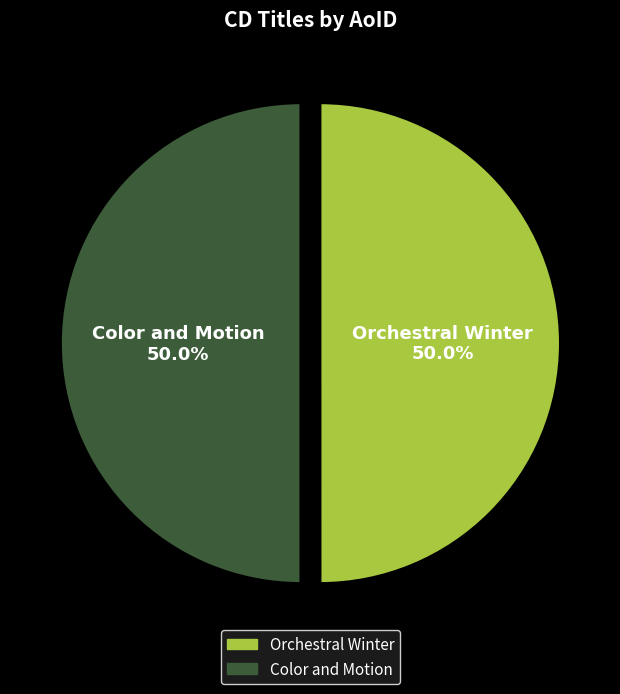

True or false: Orchestral Winter accounts for 50% of the total.

True